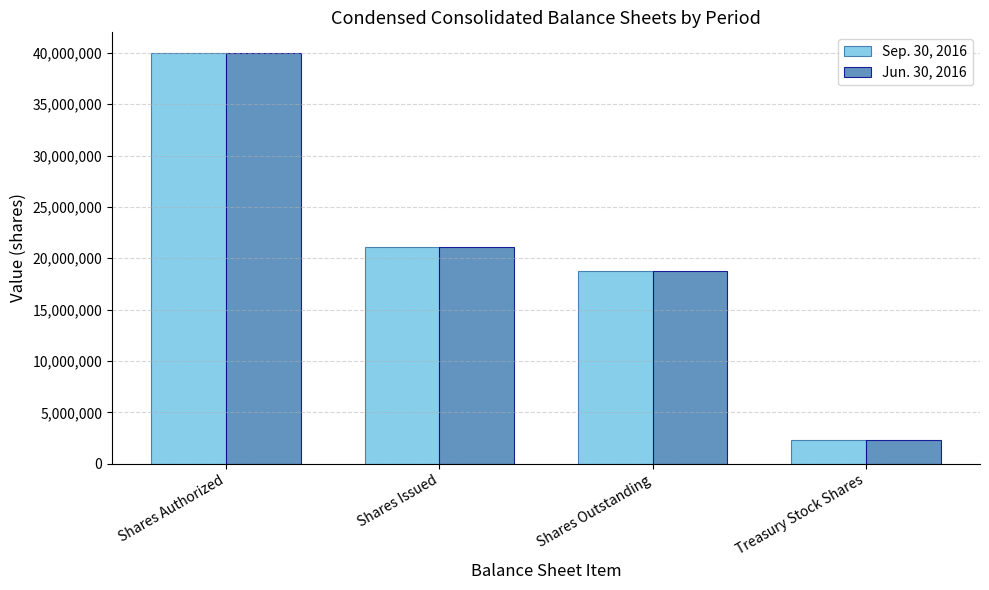

What is the minimum value for Sep. 30, 2016?

2329850